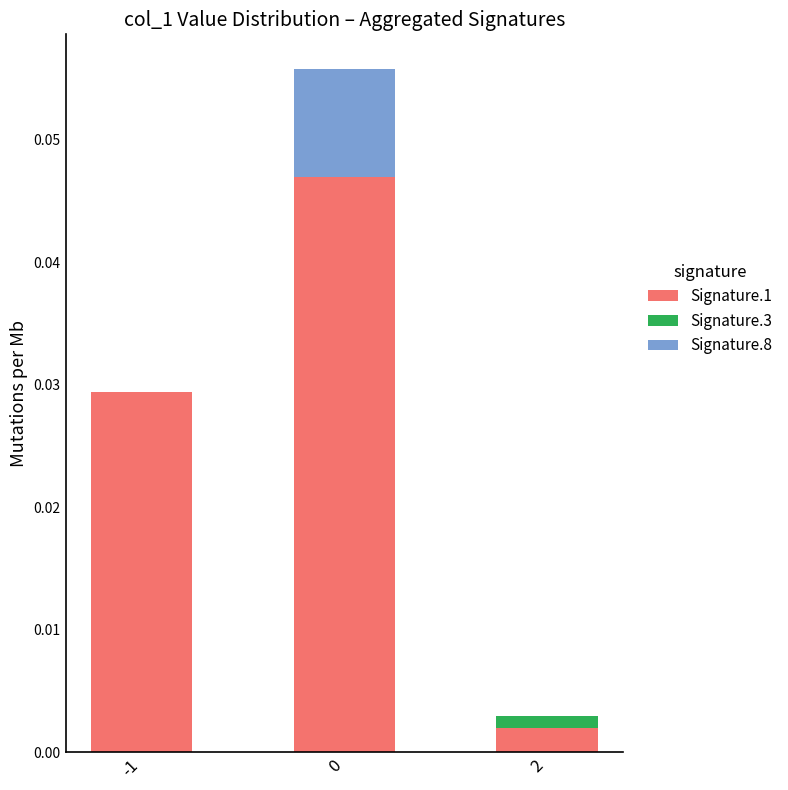

True or false: Signature.1 has a value of 0.0 at 0.

True